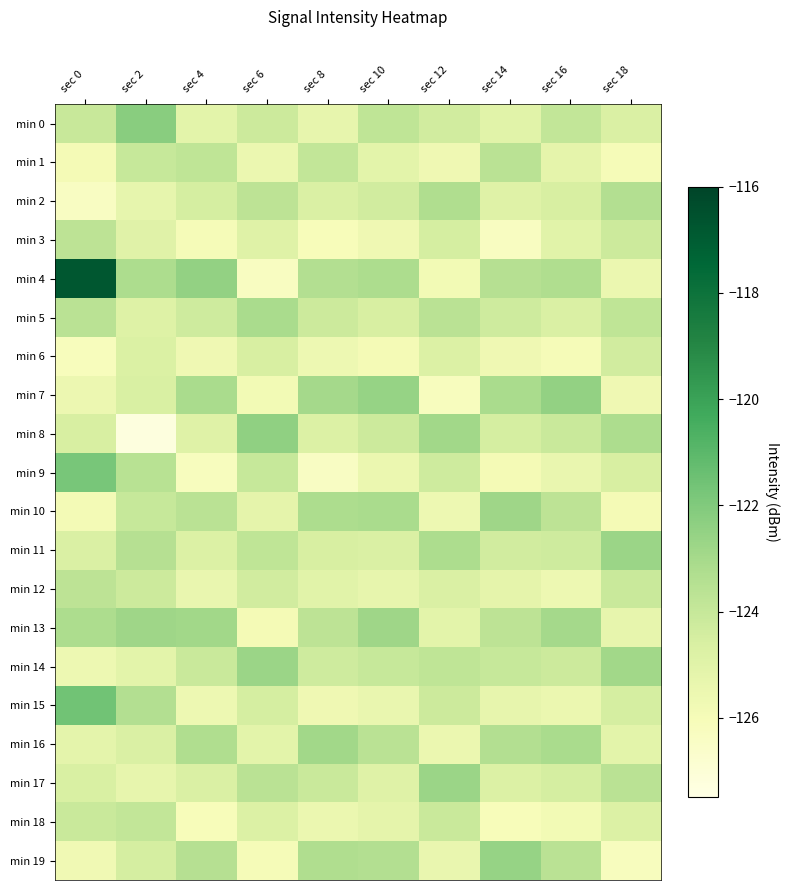

What is the smallest value displayed?

-127.3